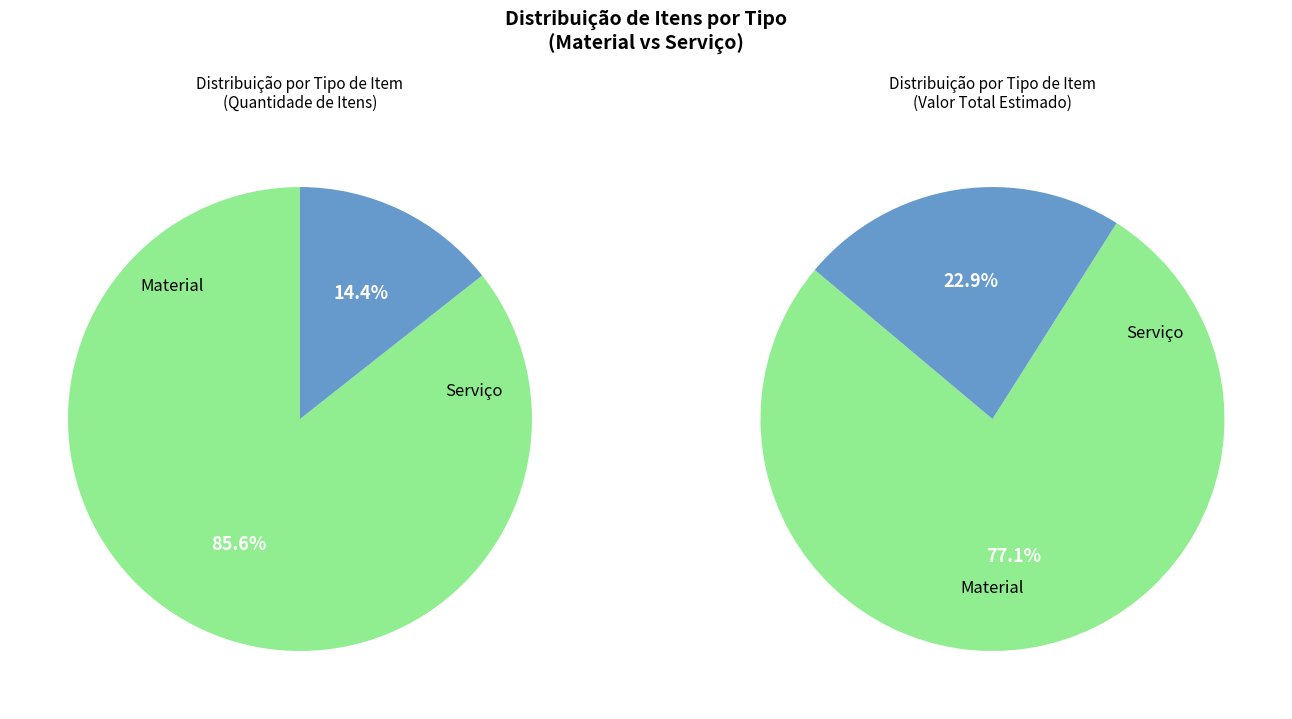

To the nearest percent, what percentage of the pie is Material?

86%